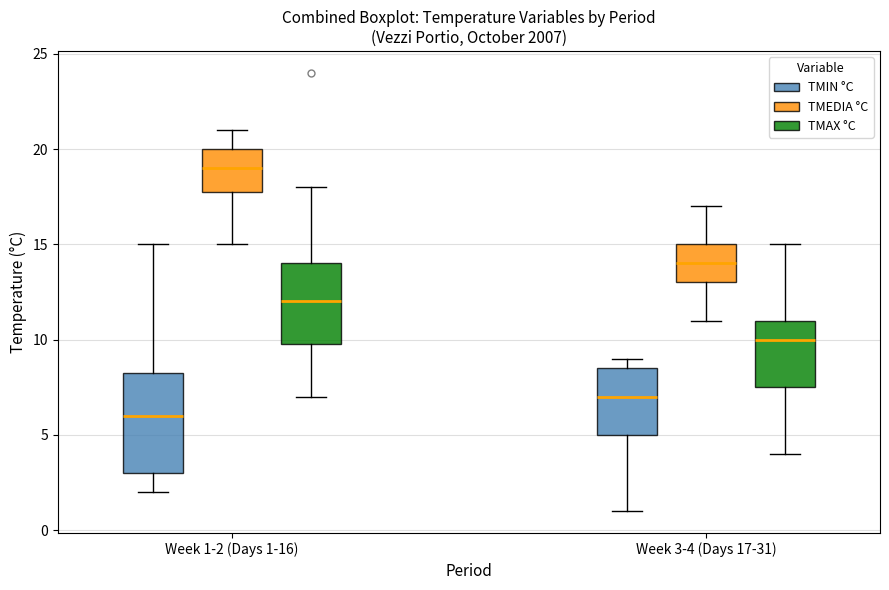

Which box is the tallest, from its lower edge to its upper edge?

Week 1-2 (Days 1-16) (TMIN °C)